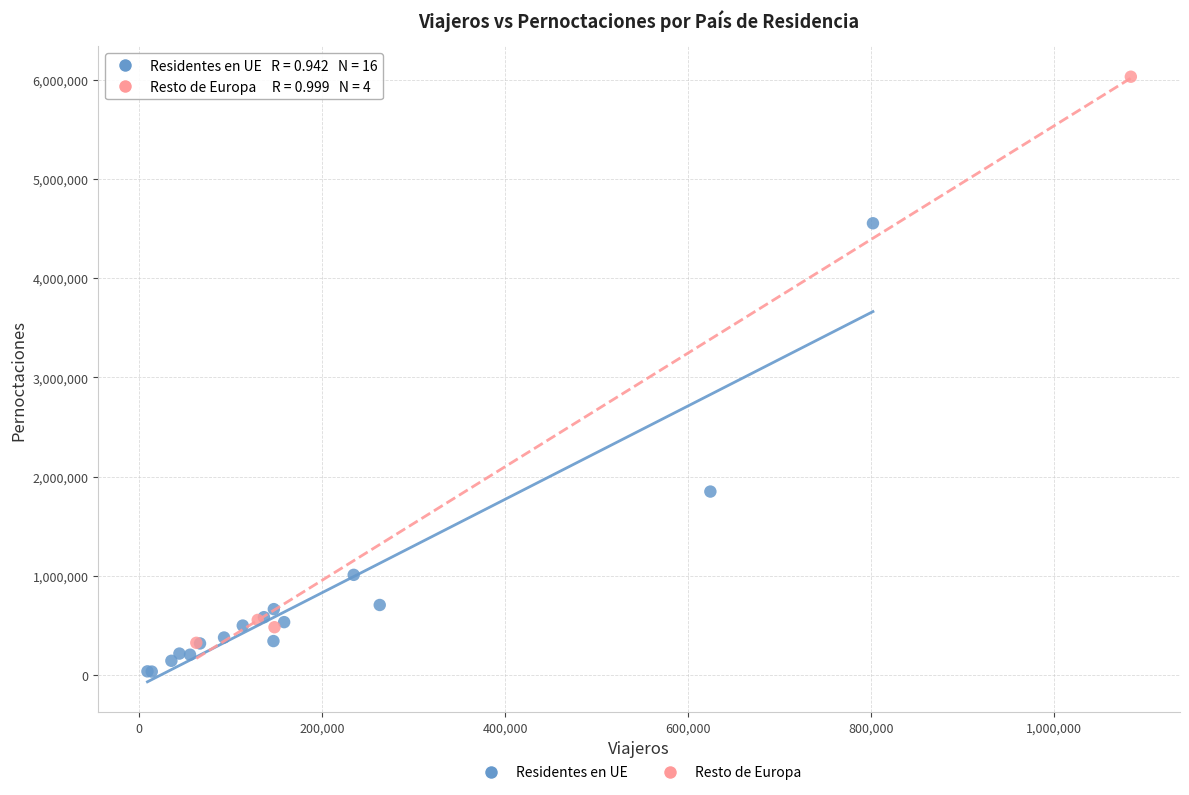

Which series contains the highest Y value?

Resto de Europa